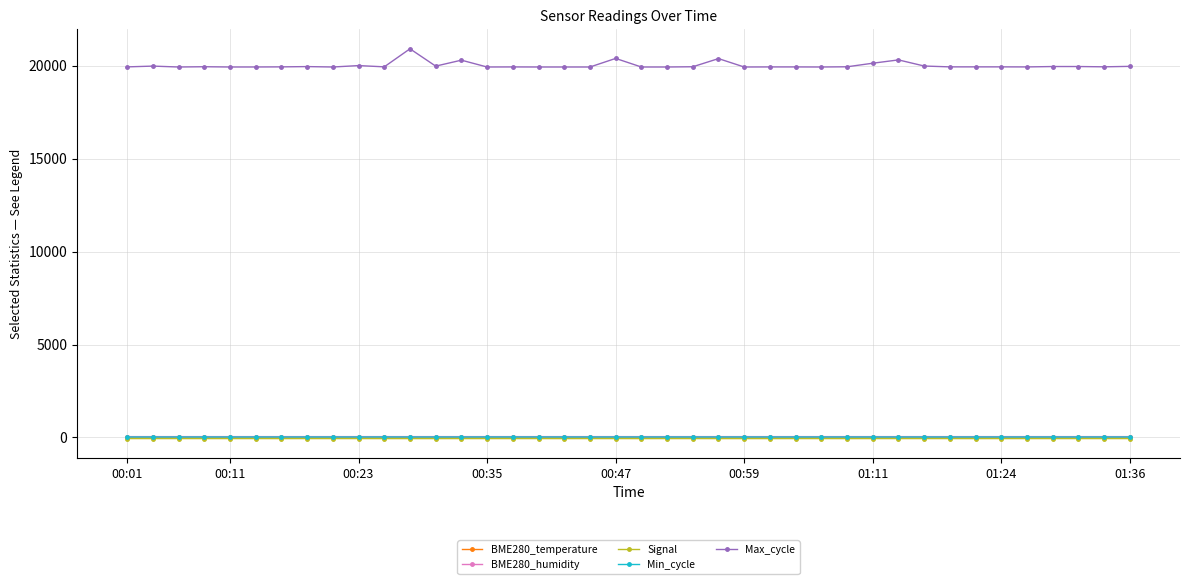

At how many categories does at least one series exceed 7179?

40